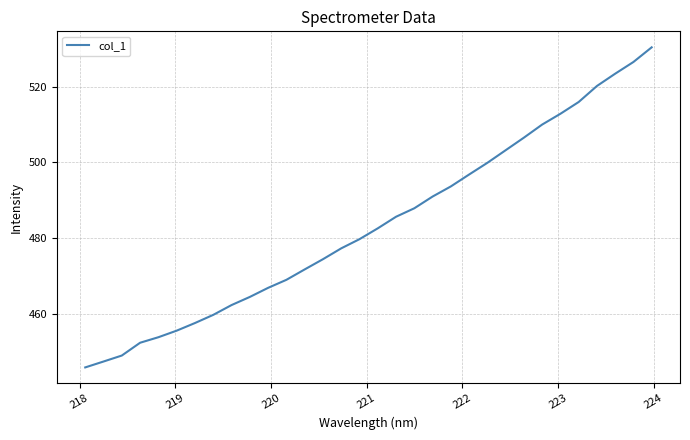

Reading right to left, extract all data points from this chart.

530.4	526.5	523.4	520.2	515.9	512.8	510.0	506.5	503.2	499.9	496.8	493.7	491.0	487.9	485.7	482.6	479.7	477.3	474.5	471.8	469.0	466.9	464.5	462.4	459.8	457.6	455.6	453.9	452.4	449.0	447.5	445.9